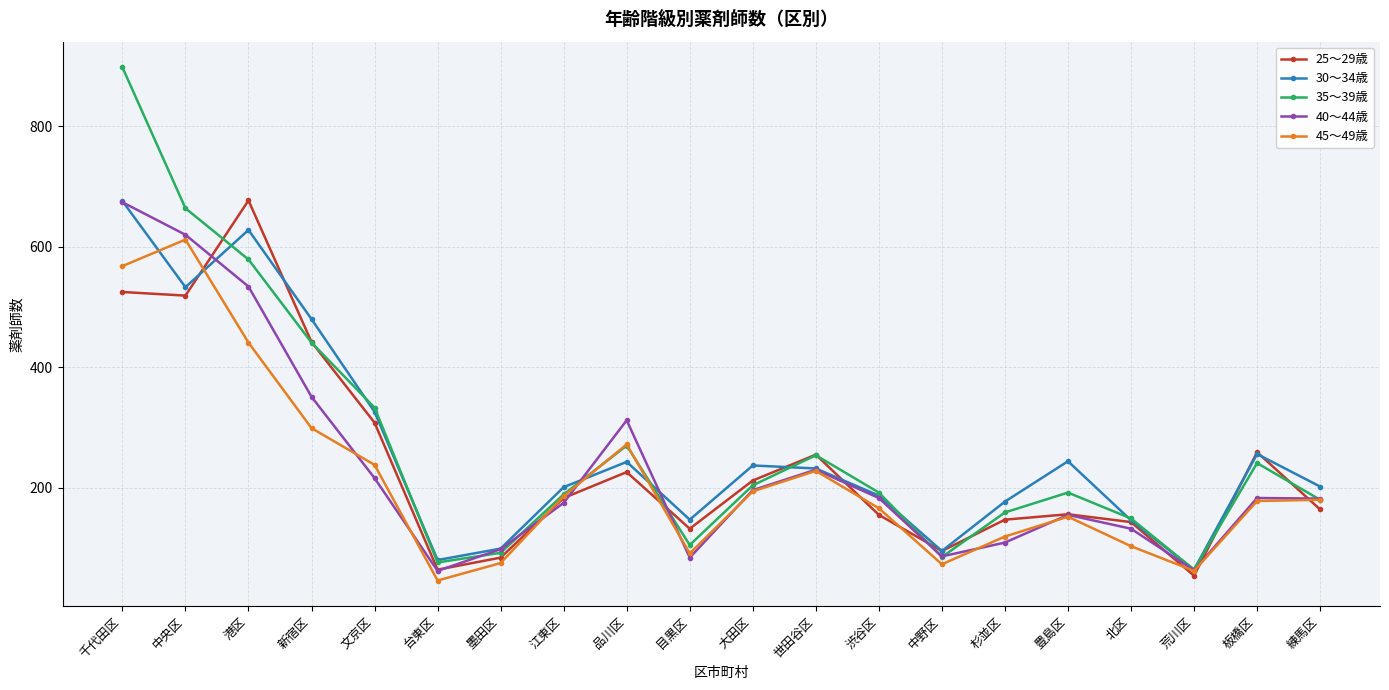

What position from the right is 練馬区?

1